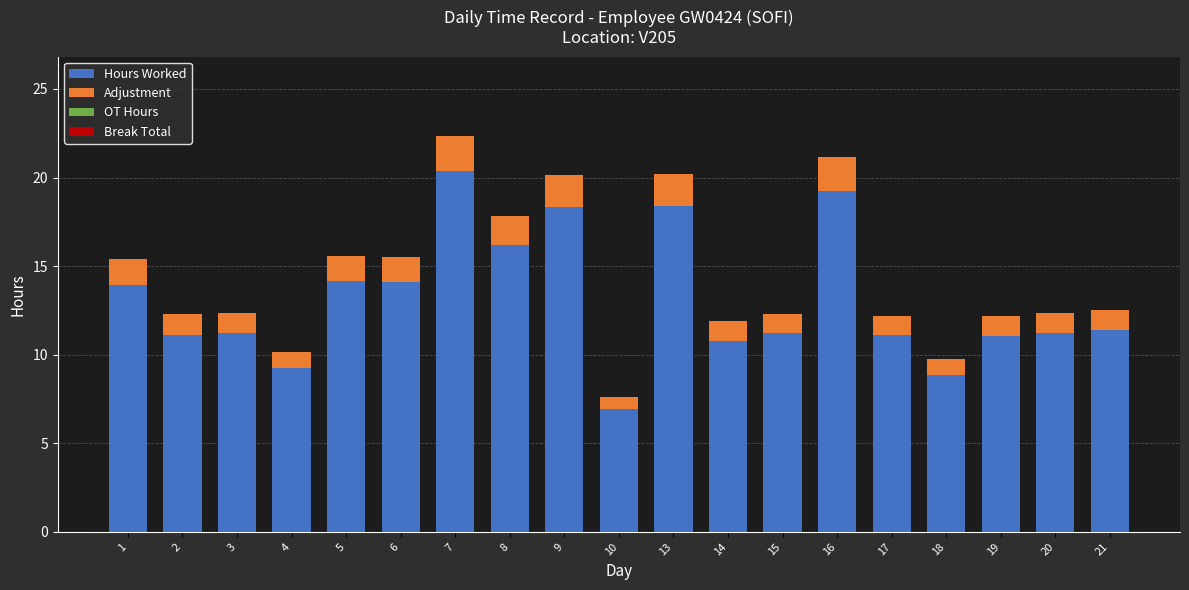

The Hours Worked series shows 7.5 at 17. True or false?

False